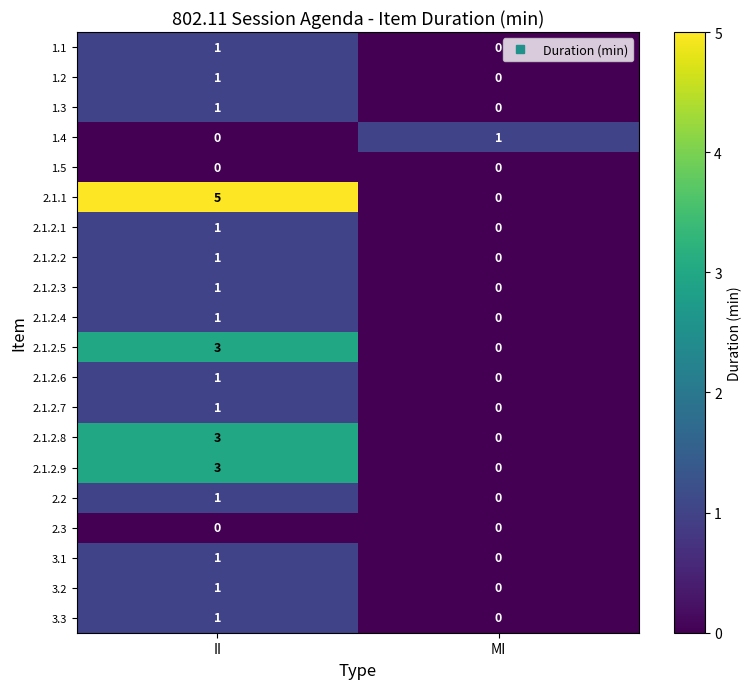

Between II and MI, which series saw the biggest shift?

2.1.1